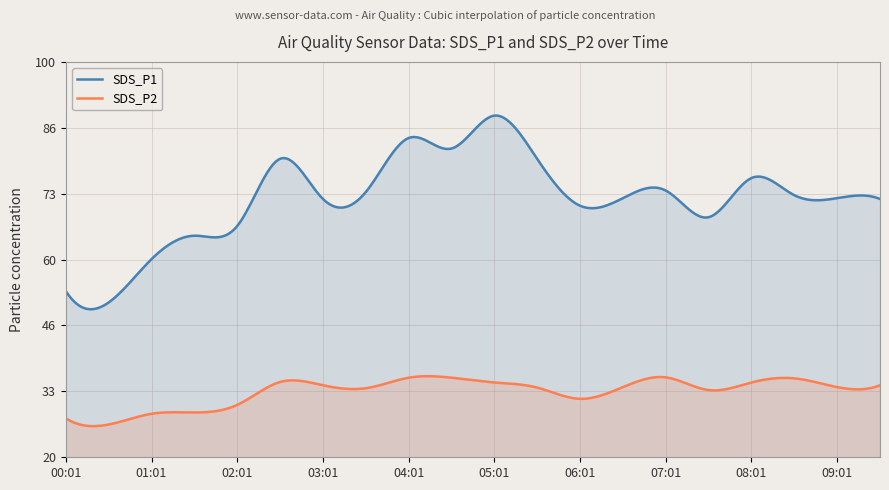

At which label is SDS_P1 closest to 70?

06:01